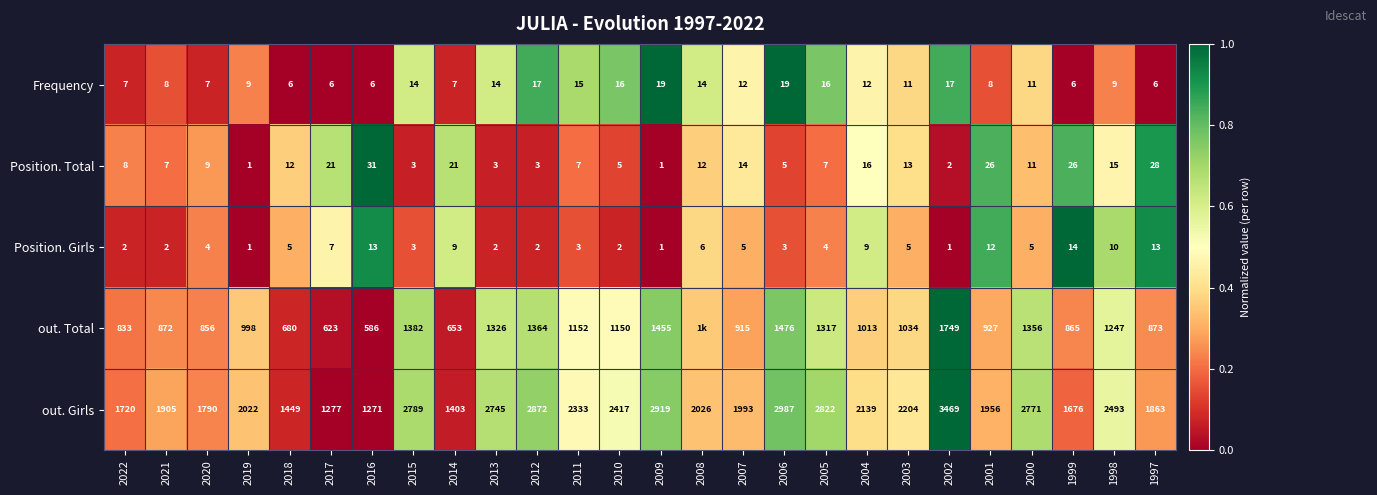

Which series changed the most between 2022 and 2016?

out. Girls